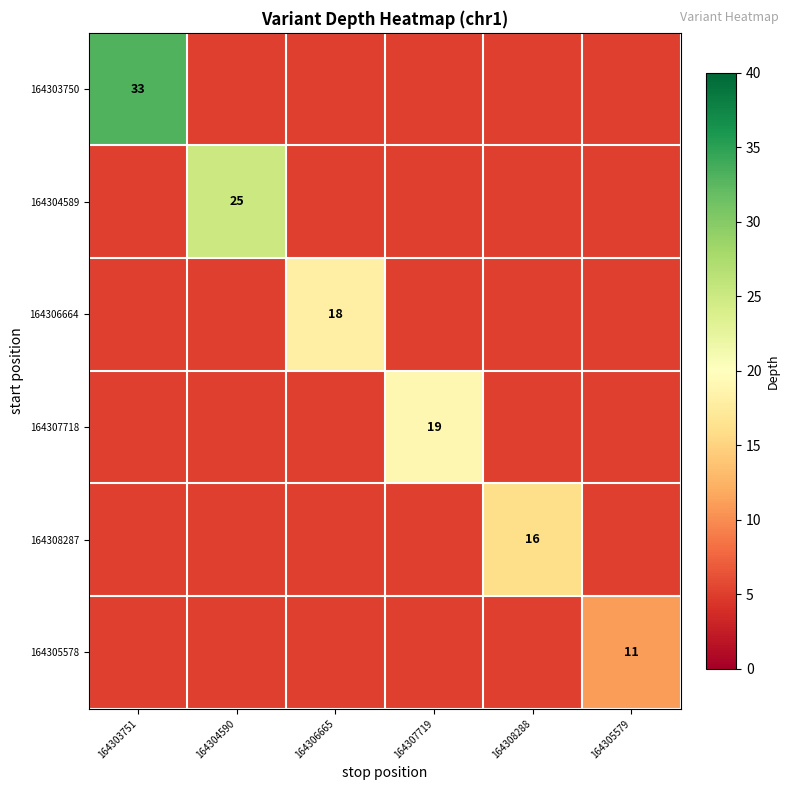

At how many categories does at least one series exceed 8?

6